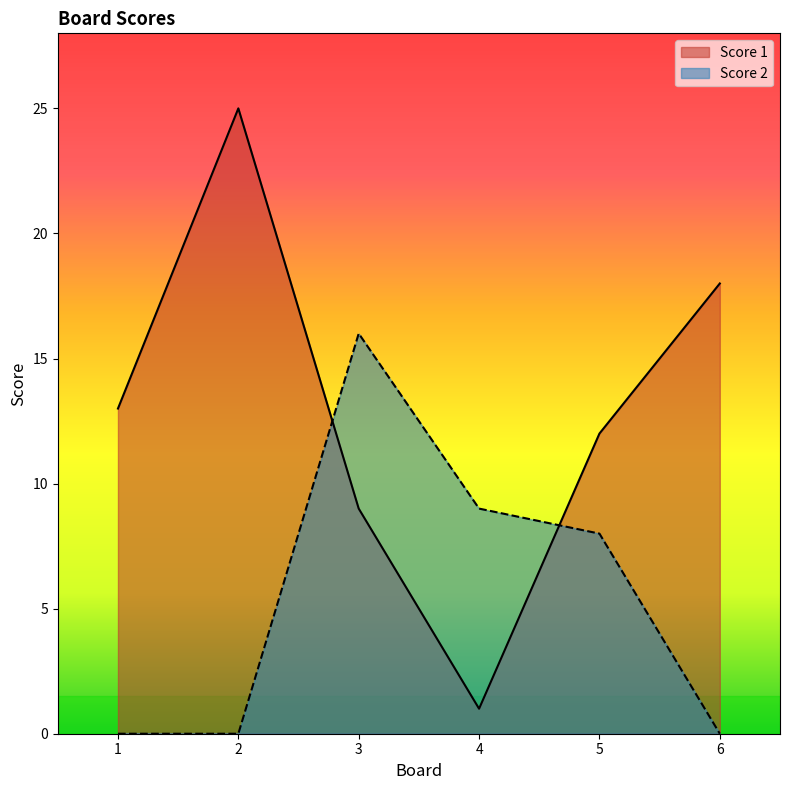

How many intersections are there between Score 1 and Score 2?

2